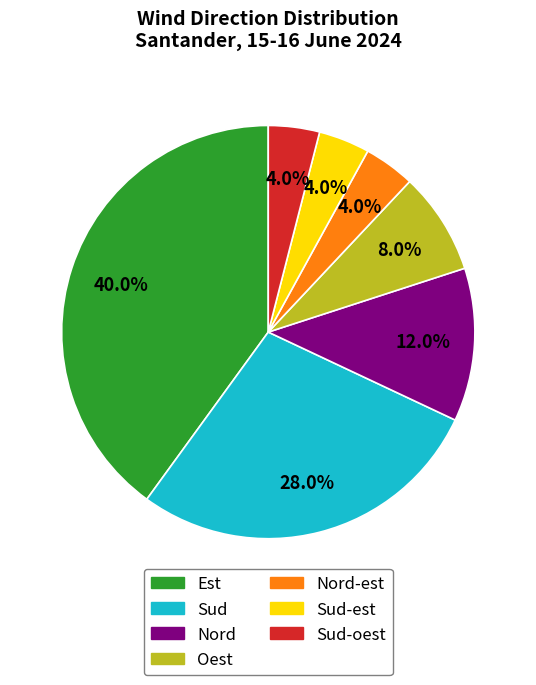

Does any single category account for the majority?

No